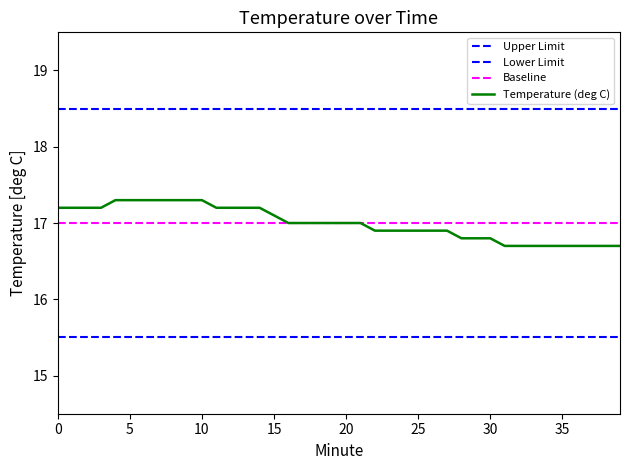

Is this an area chart (filled region under the line)?

No